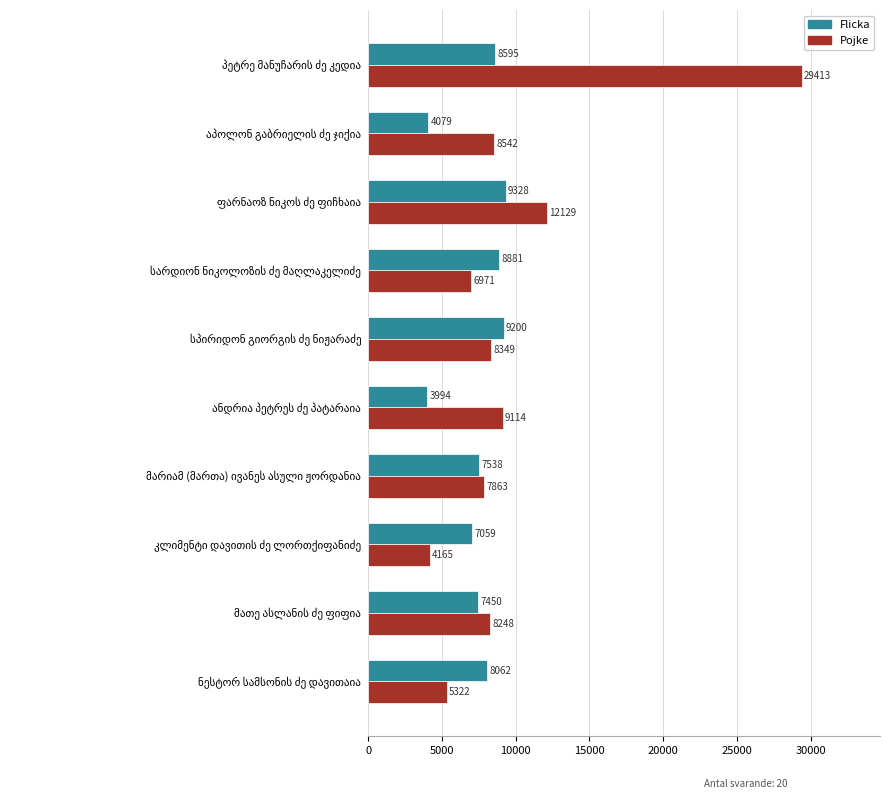

What is the minimum value for Flicka?

3994